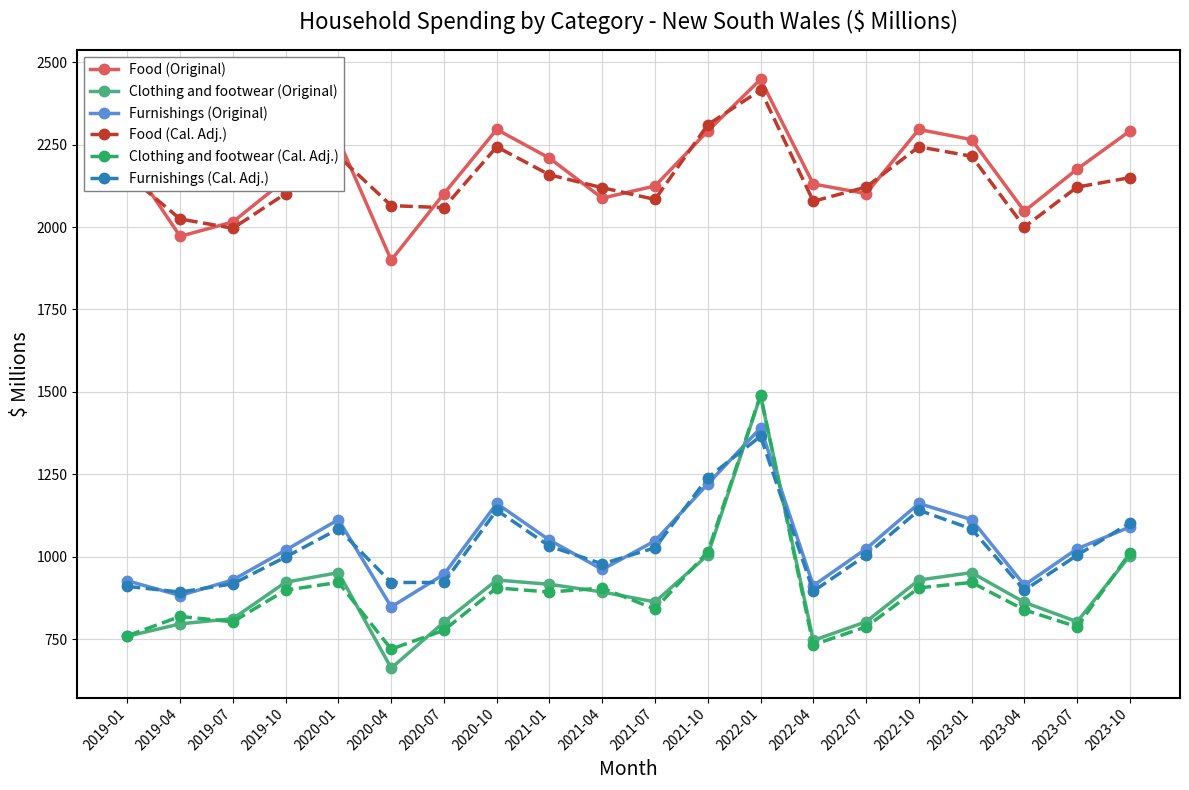

Read the Clothing and footwear (Cal. Adj.) value at 2019-10.

898.5